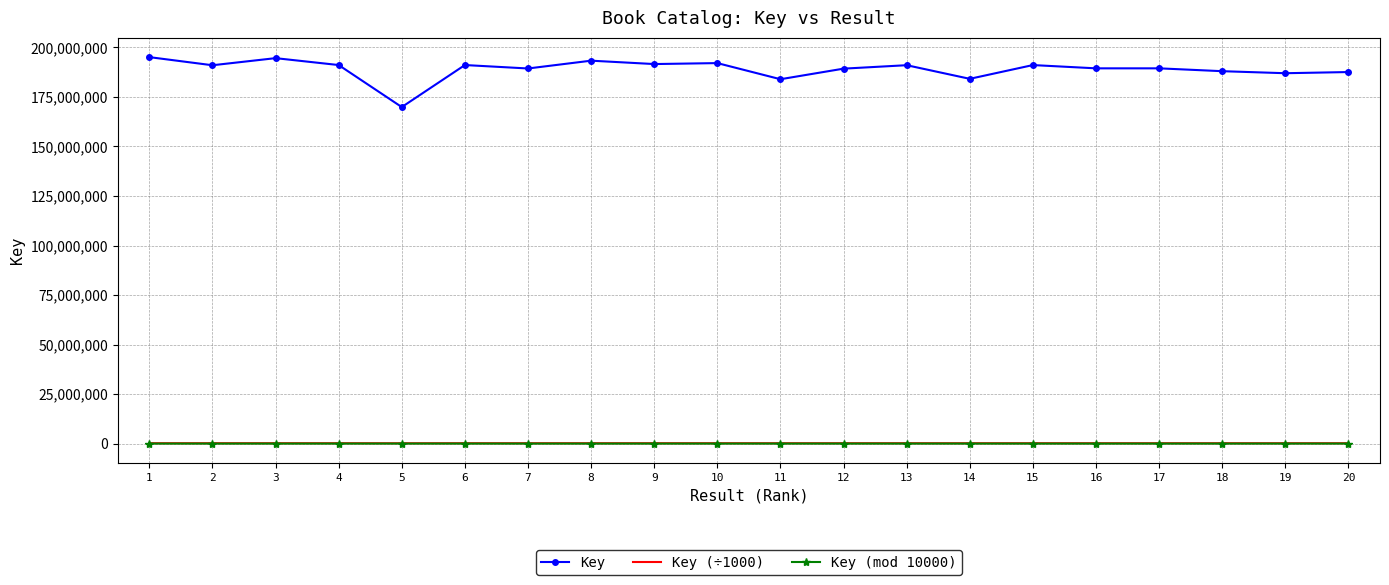

Which series has the widest spread of values?

Key